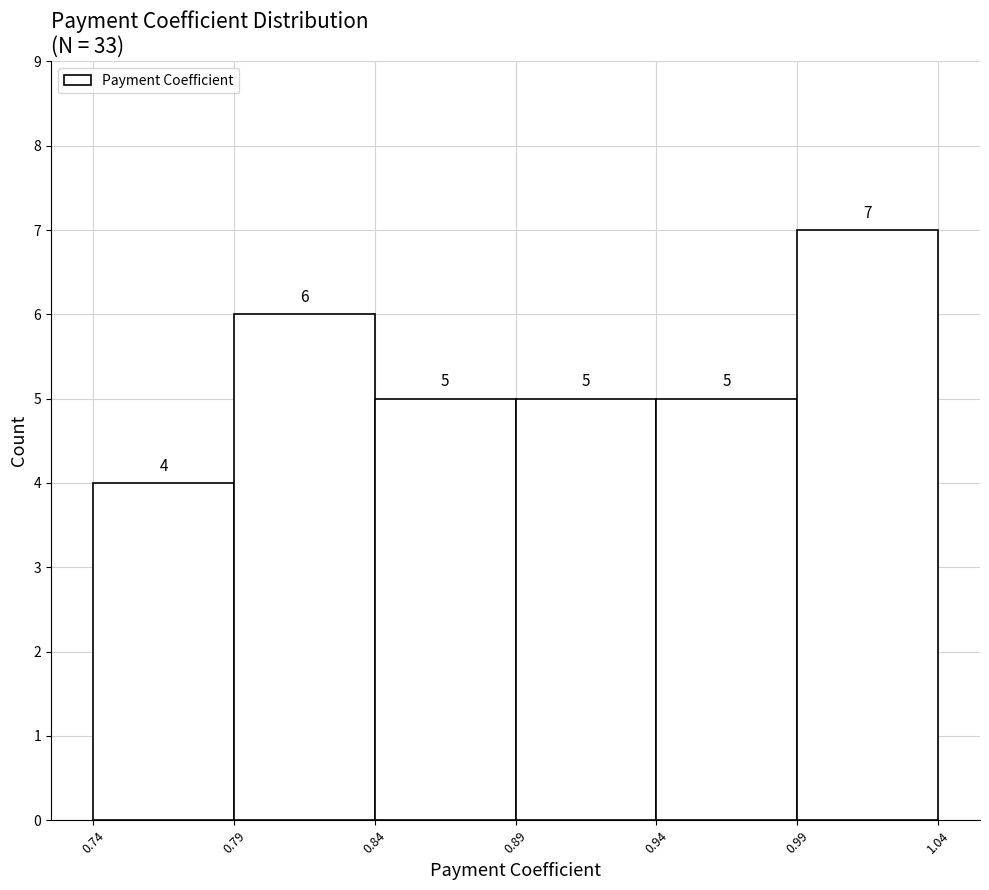

Reading left to right, transcribe this chart: for each bar, give the range it covers on the x-axis and its height.

0.74 to 0.79: 4
0.79 to 0.84: 6
0.84 to 0.89: 5
0.89 to 0.94: 5
0.94 to 0.99: 5
0.99 to 1.04: 7